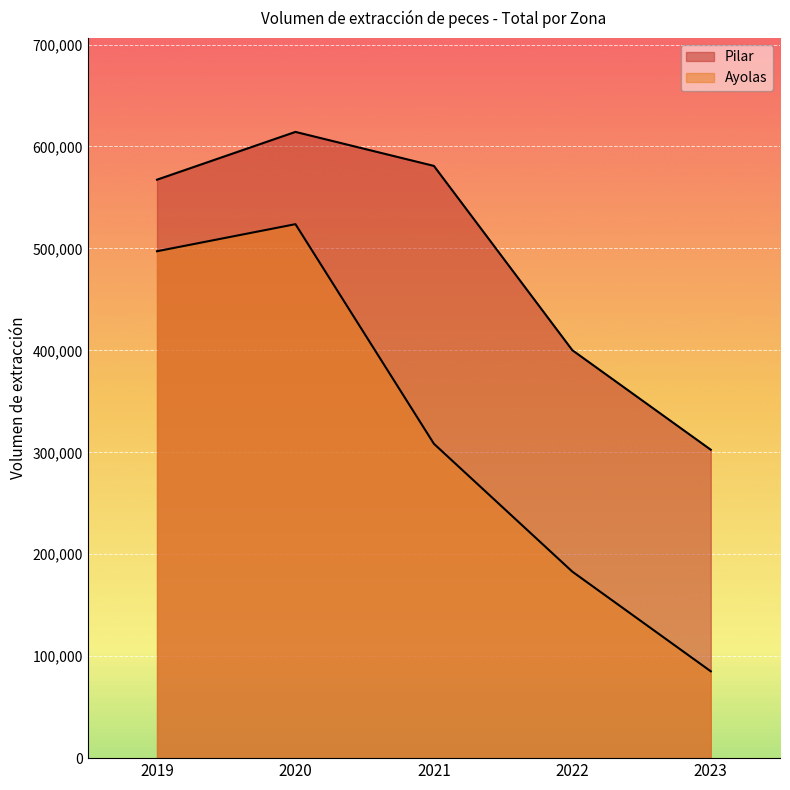

How many interior local peaks does the Pilar series have?

1